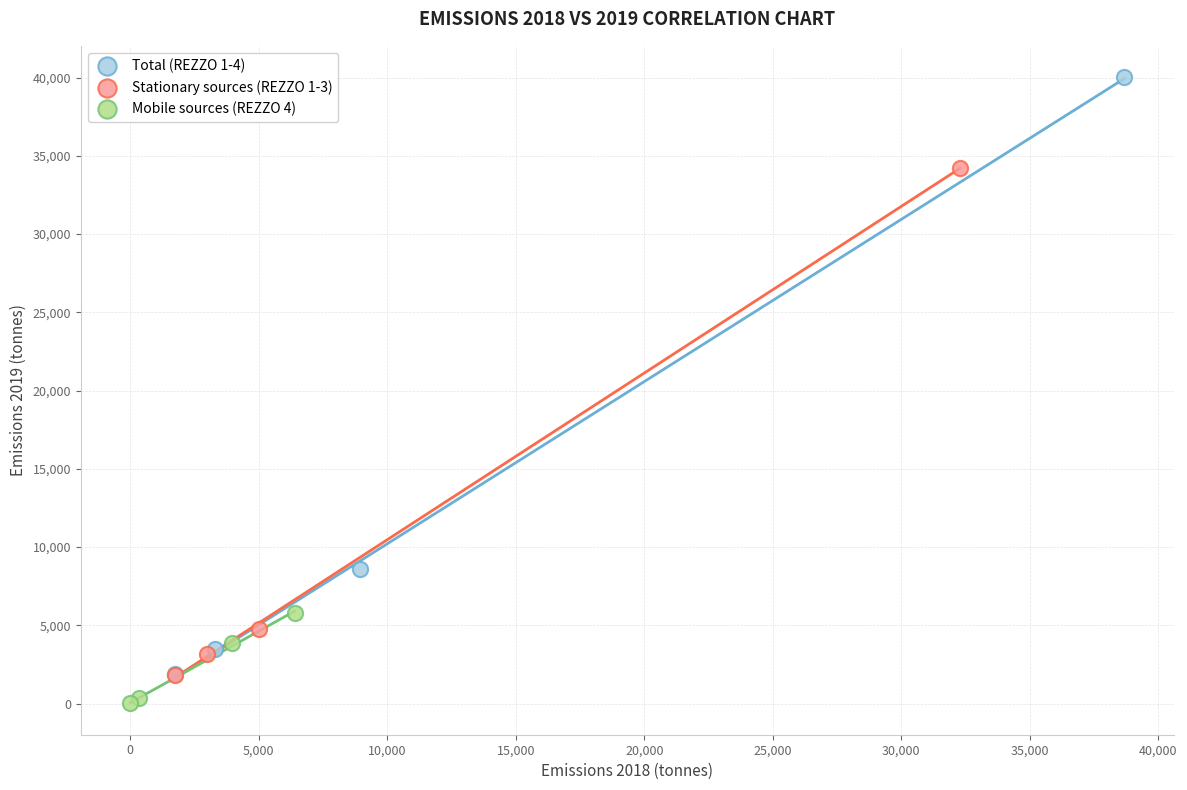

Which series reaches the maximum Y coordinate?

Total (REZZO 1-4)